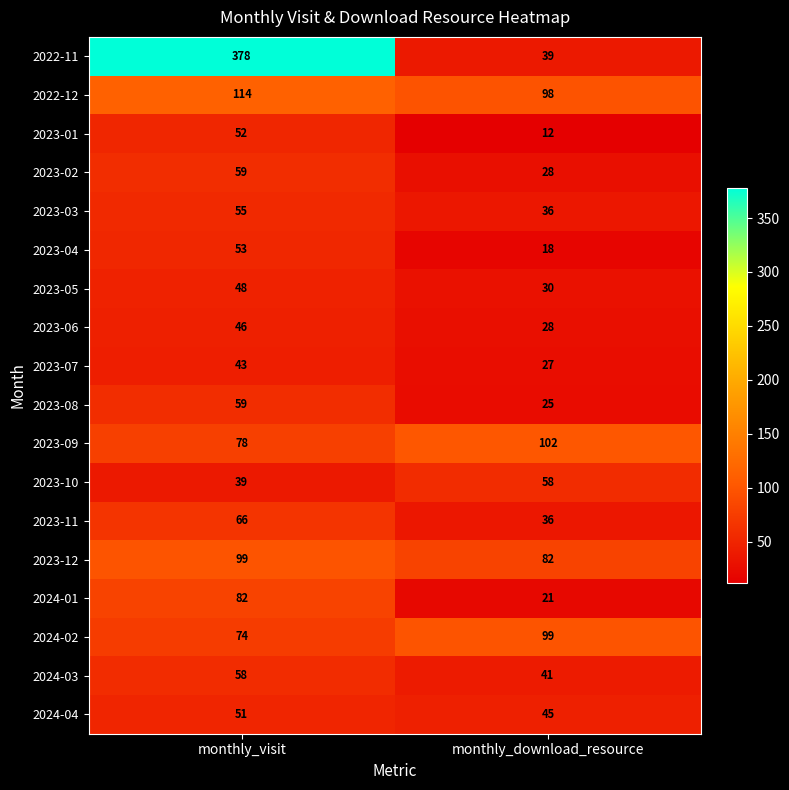

Which series has the largest range (max minus min)?

2022-11